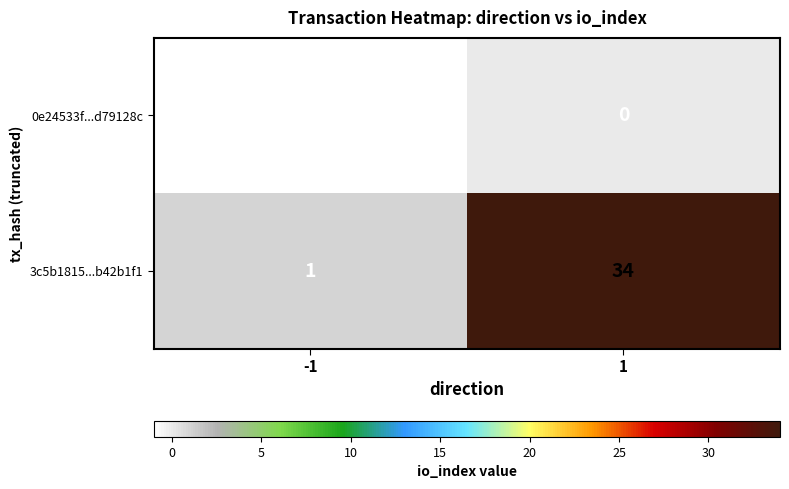

Rank the series by their maximum value, from lowest to highest.

0e24533f...d79128c, 3c5b1815...b42b1f1